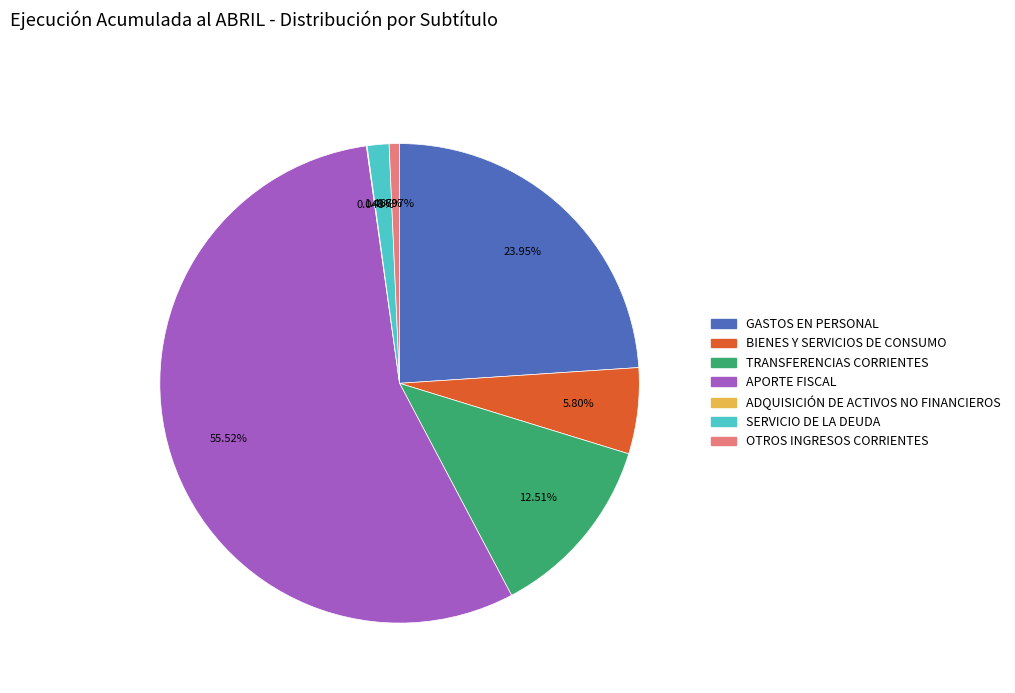

Is there a majority slice in this chart?

Yes